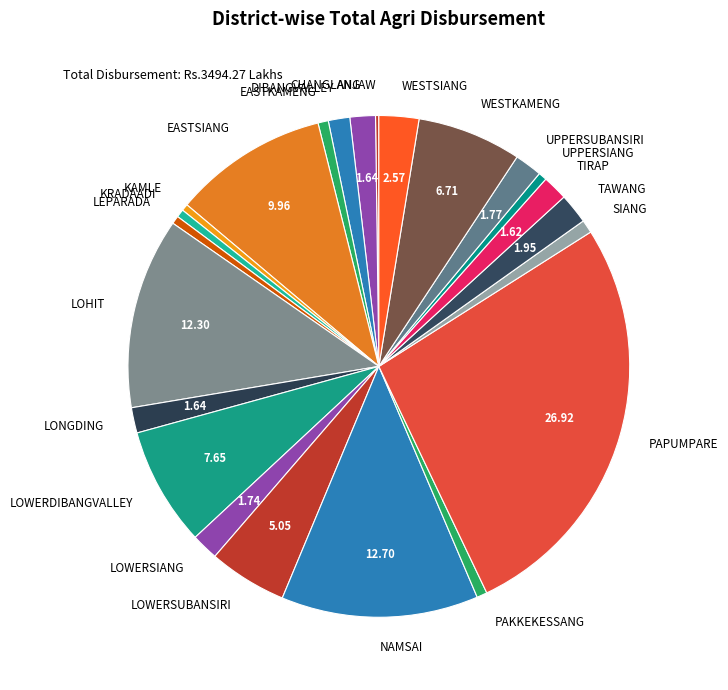

Which category has the biggest portion of the pie?

PAPUMPARE